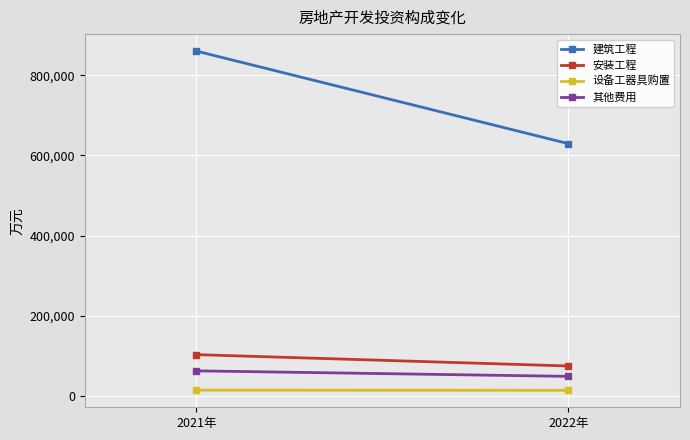

What are all the series names shown in the legend?

建筑工程, 安装工程, 设备工器具购置, 其他费用